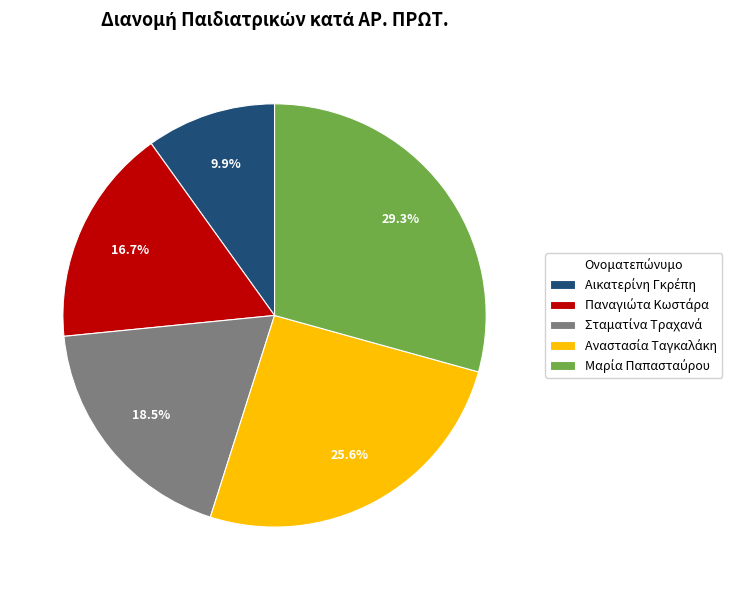

Is there any slice that represents more than half of the pie?

No